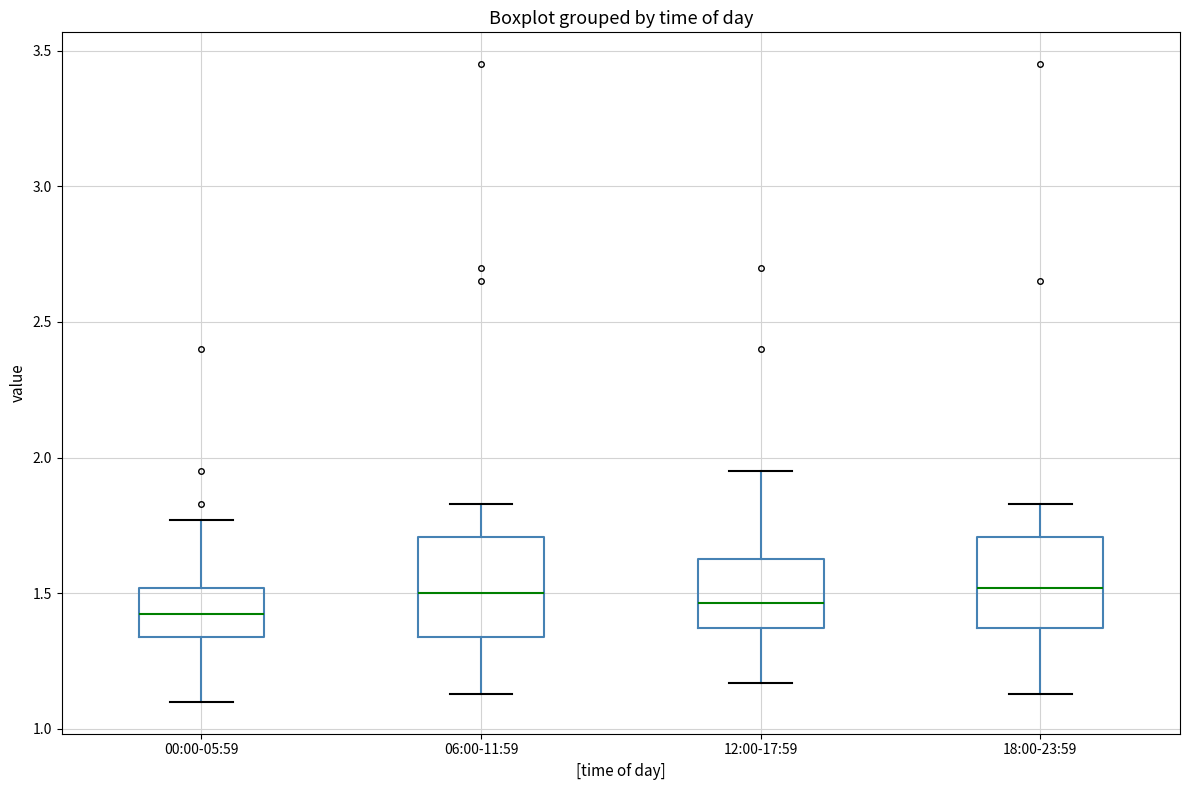

Reading left to right, transcribe this box plot: for each box, give where its median line is, the range the box spans, and where its two whiskers end, as read against the y-axis. The values are not printed on the chart, so give them approximately, as read against the axis.

00:00-05:59: median 1.45, box 1.35 to 1.50, whiskers 1.10 to 1.75
06:00-11:59: median 1.50, box 1.35 to 1.70, whiskers 1.15 to 1.85
12:00-17:59: median 1.45, box 1.35 to 1.65, whiskers 1.15 to 1.95
18:00-23:59: median 1.50, box 1.35 to 1.70, whiskers 1.15 to 1.85